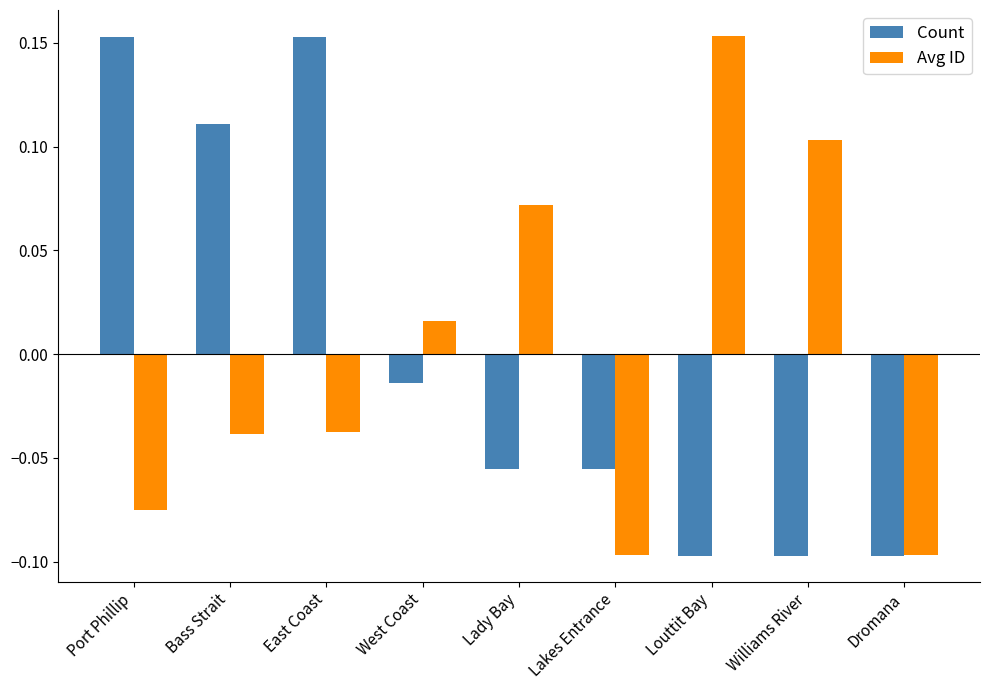

Rank the series at Port Phillip from lowest to highest value.

Avg ID, Count